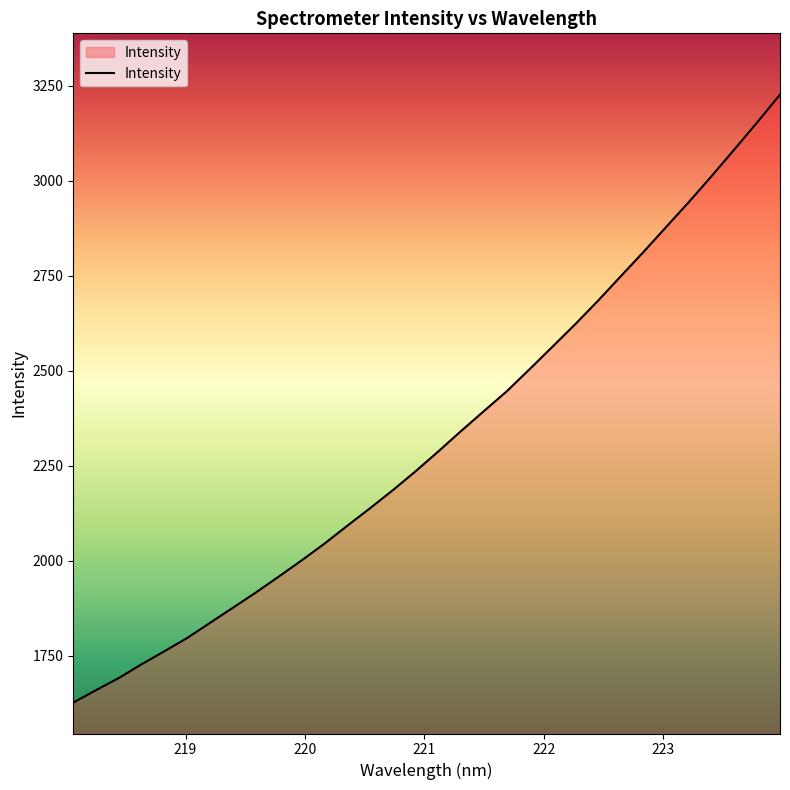

What is the greatest value displayed?

3227.2